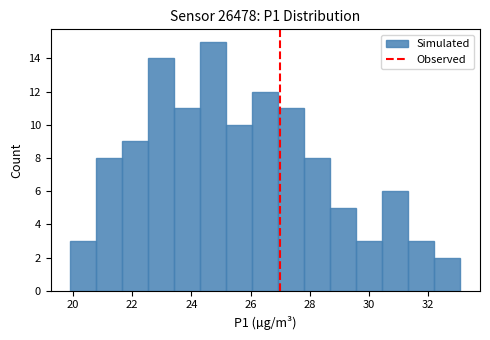

What is the height of the bar covering 29.58 to 30.46 on the x-axis? Neither the bar edges nor the heights are printed on the chart, so give them approximately, as read against the axes.

3